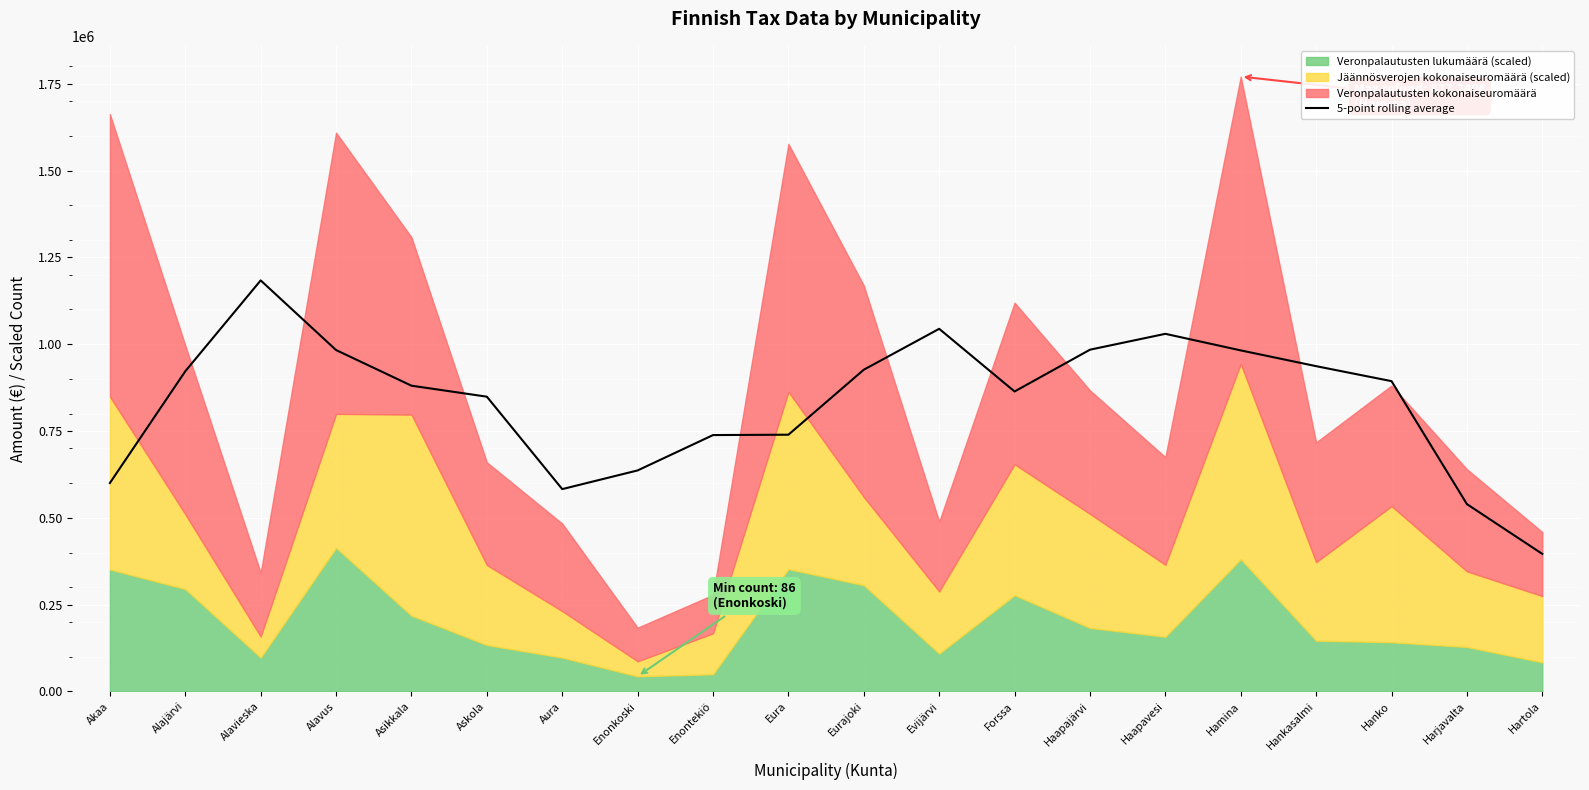

True or false: 5-point rolling average has a value of 336777.4 at Askola.

False